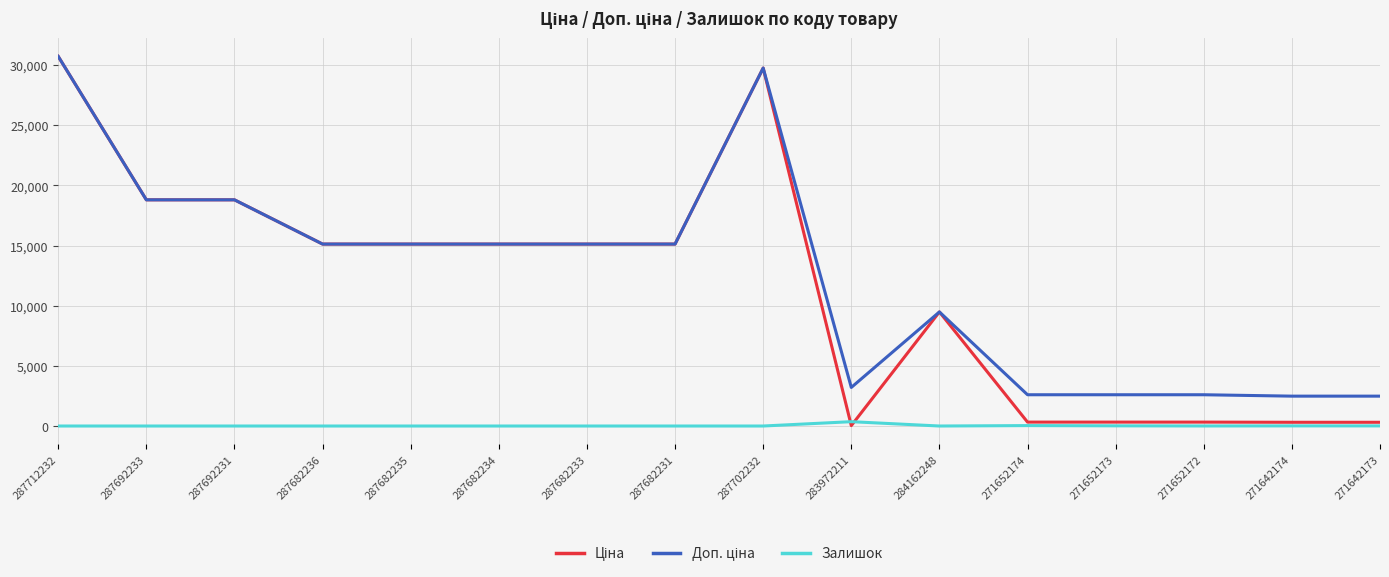

At which category does the chart reach its peak across all series?

287712232